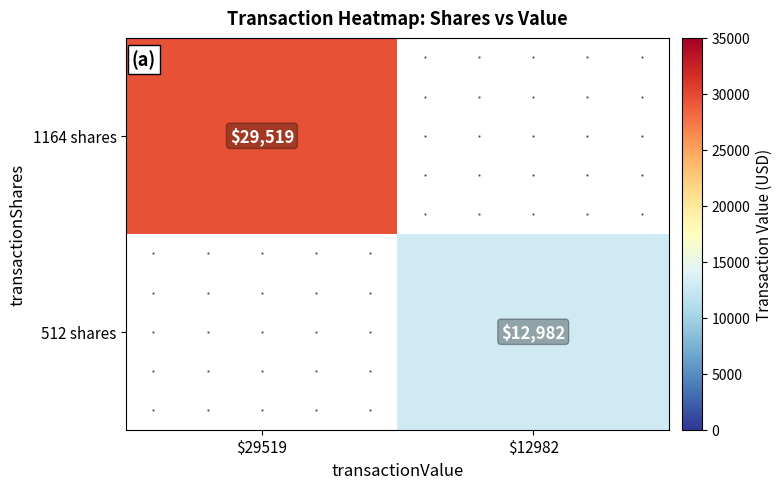

True or false: 512 shares has a value of 12982 at $12982.

True